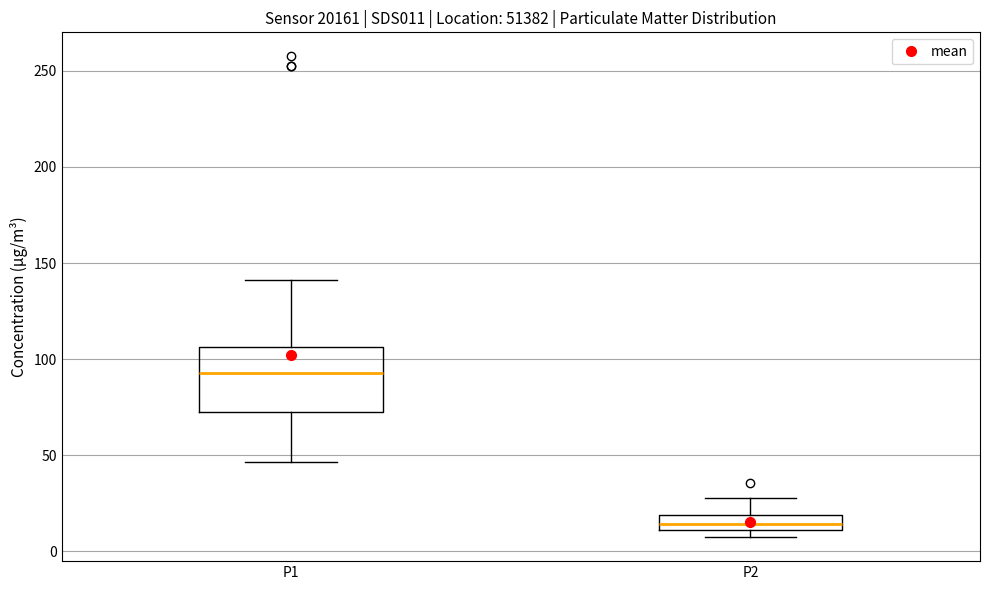

Comparing the boxes themselves (not the whiskers), which one is the tallest?

P1